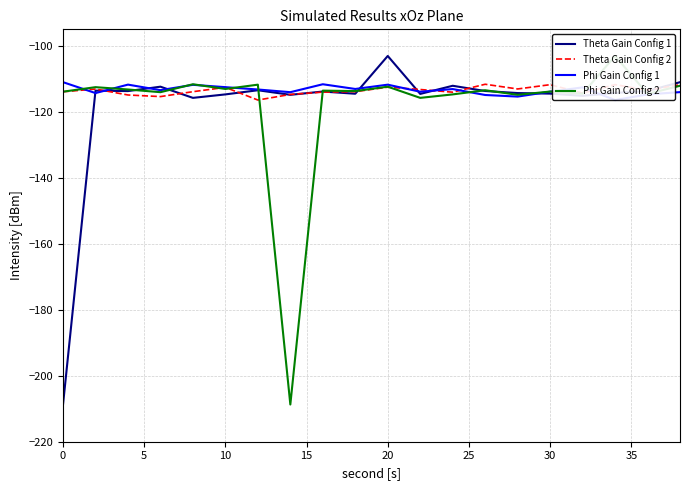

What is the greatest value displayed?

-103.1